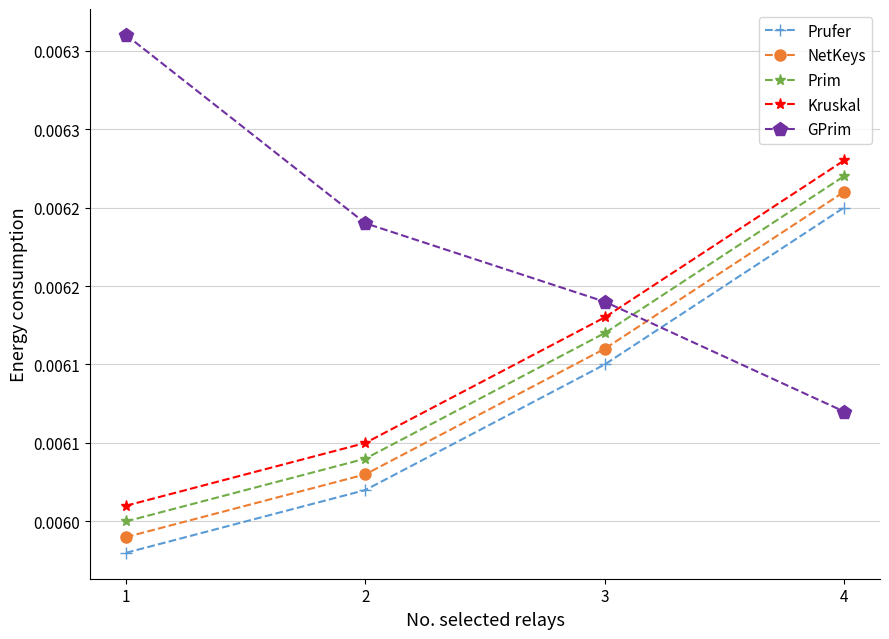

At which category is the sum across all series the highest?

4